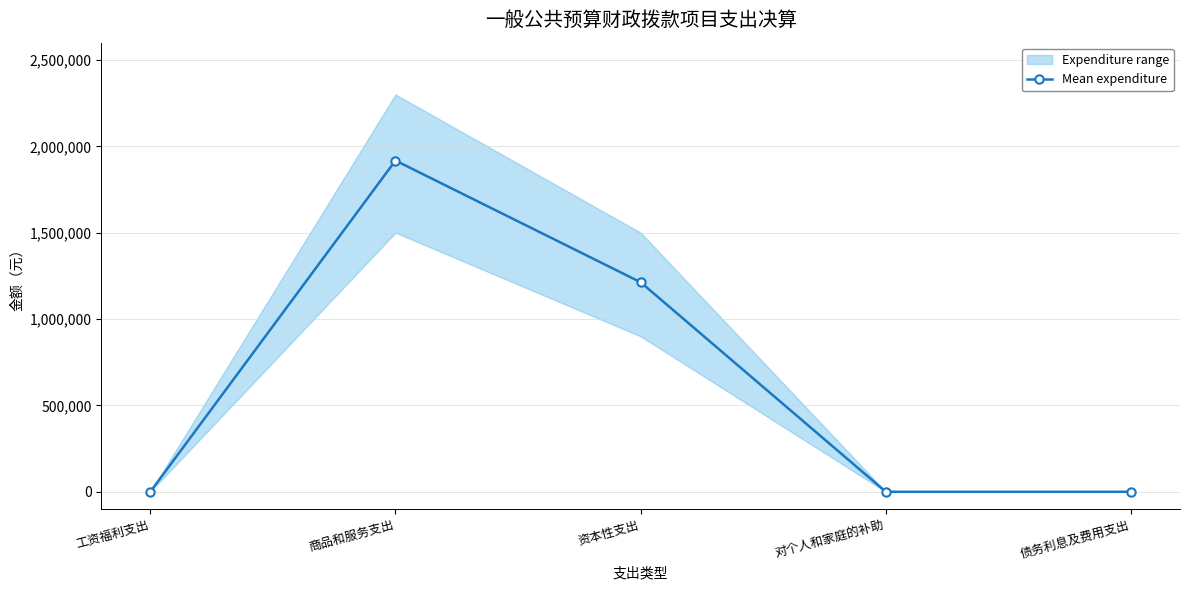

Where is the first local maximum?

商品和服务支出